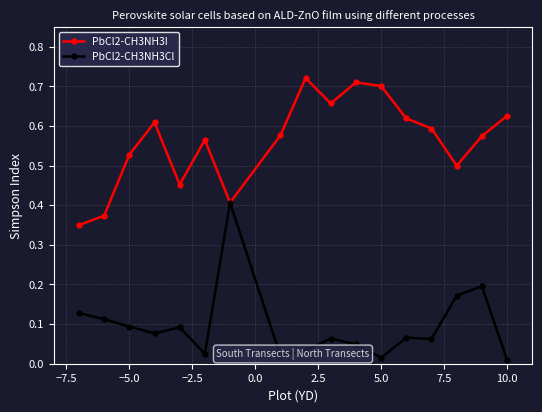

What is the sum of all PbCl2-CH3NH3I values?

9.6